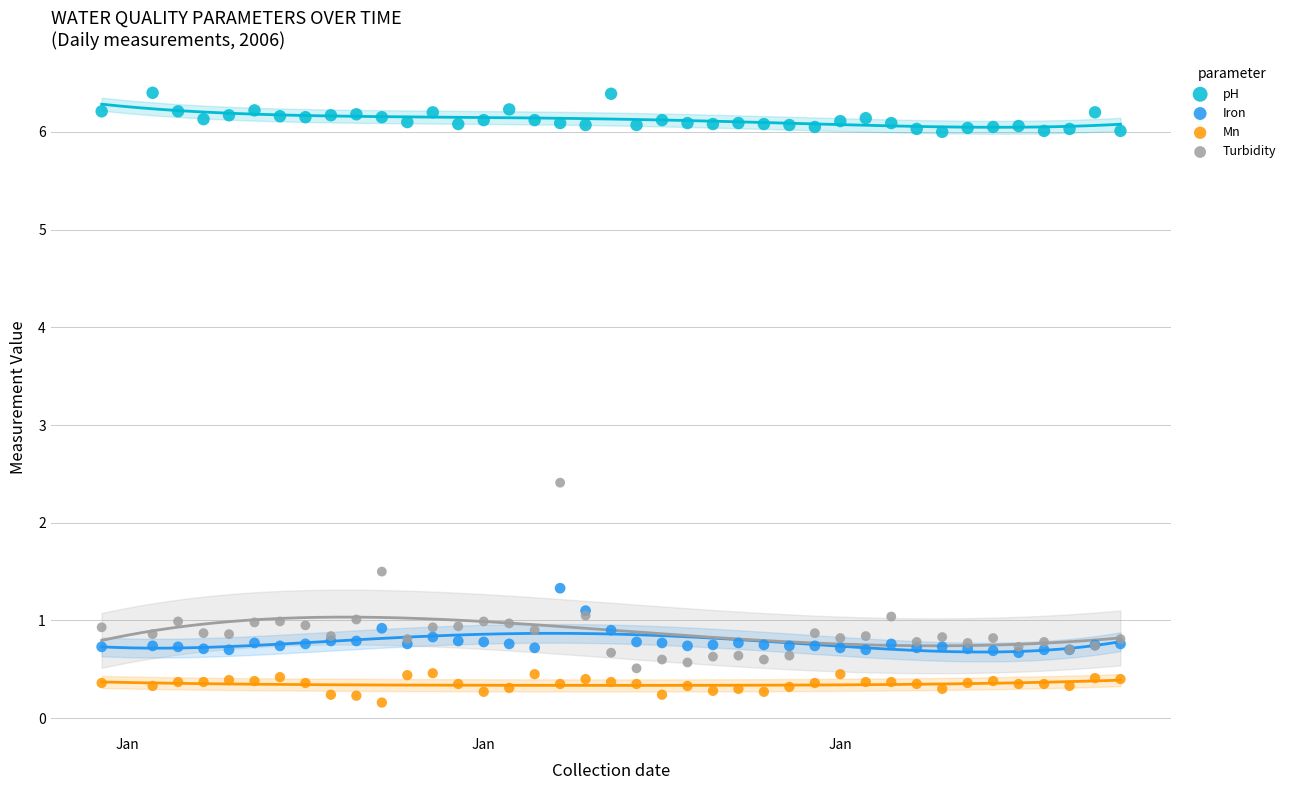

Which series contains the lowest Y value?

Mn